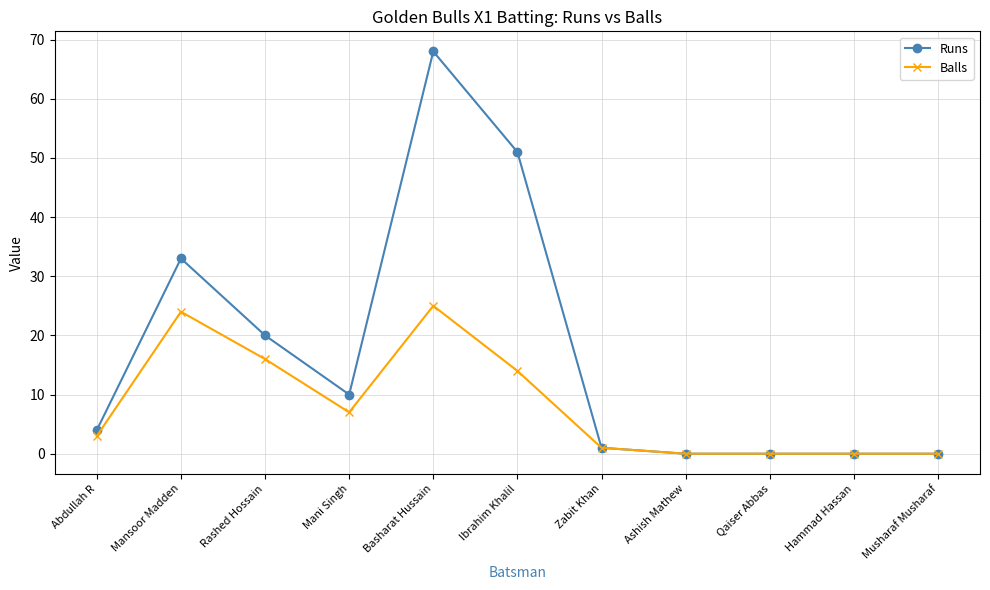

How many lines are shown in the chart?

2